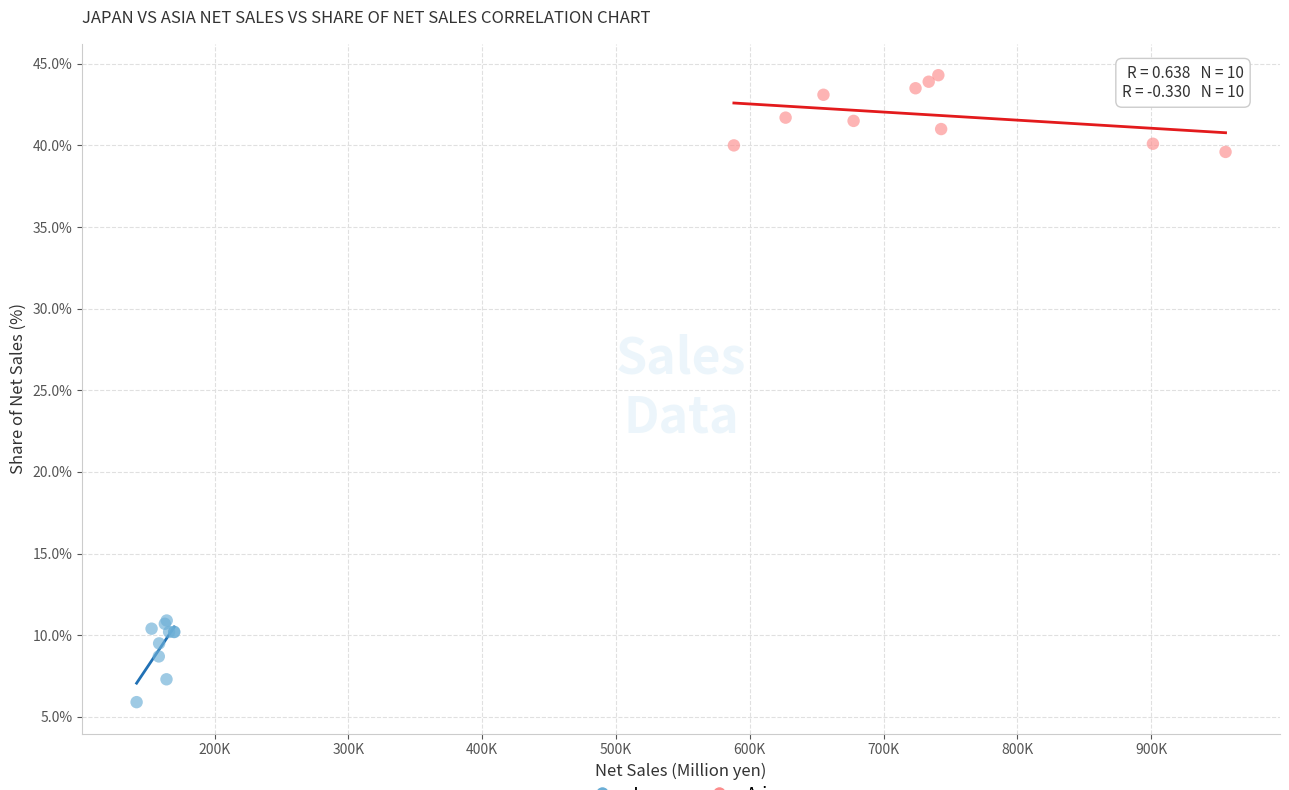

Which series contains the highest Y value?

Asia